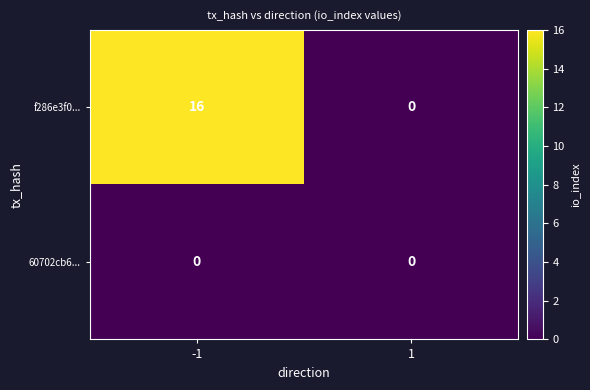

Is it true that f286e3f0... equals 16 at -1?

True